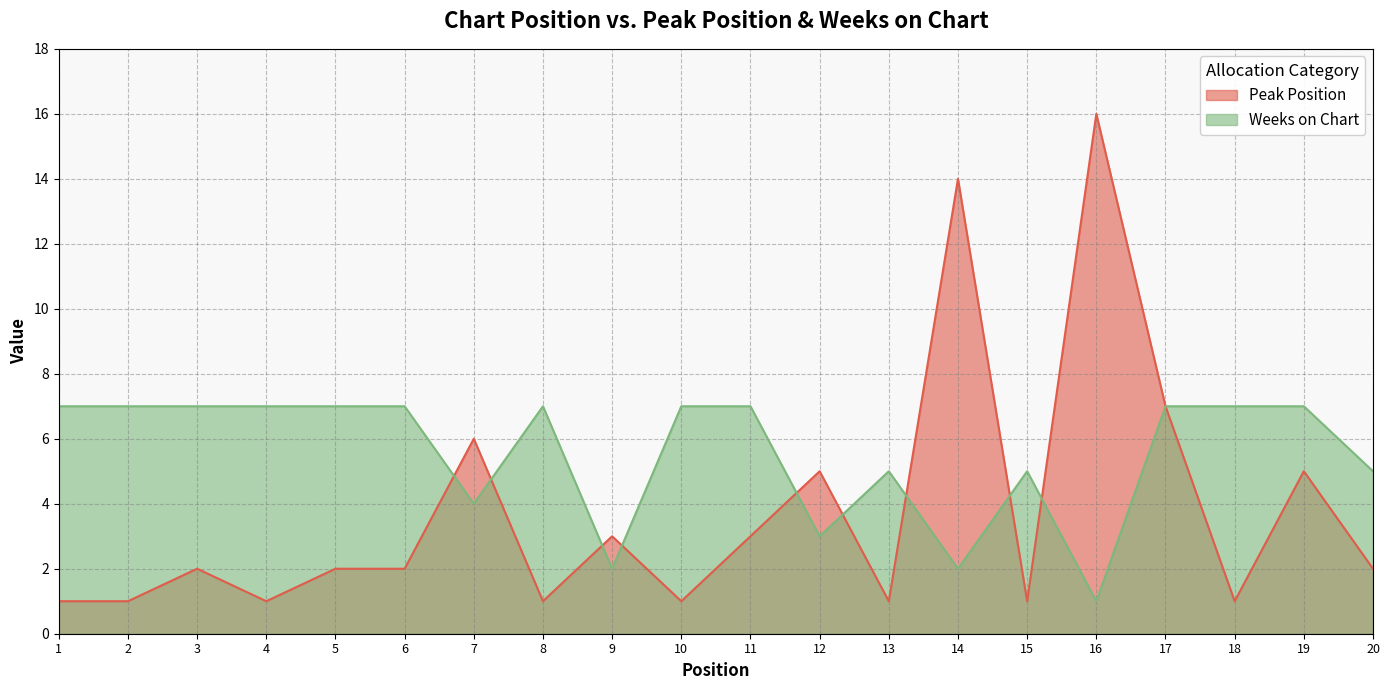

What is the value of the Weeks on Chart point at the 2nd from the left?

7